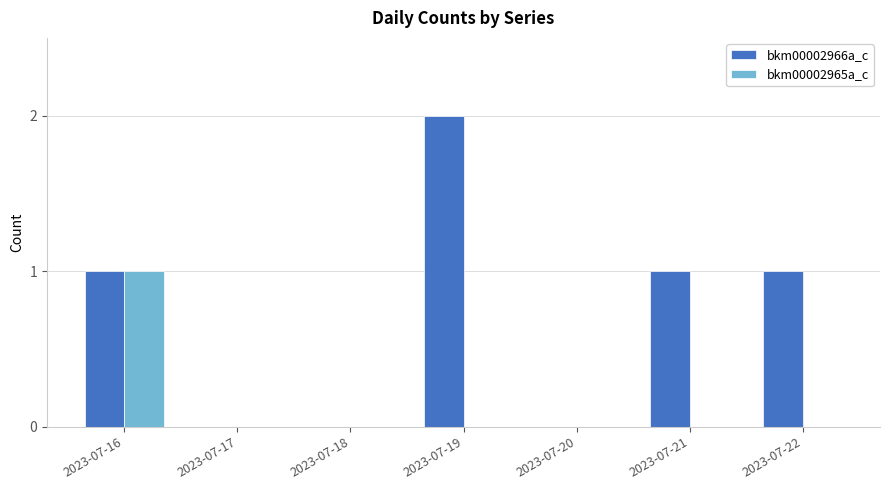

Reading left to right, extract all data points from this chart.

bkm00002966a_c: 1	0	0	2	0	1	1
bkm00002965a_c: 1	0	0	0	0	0	0